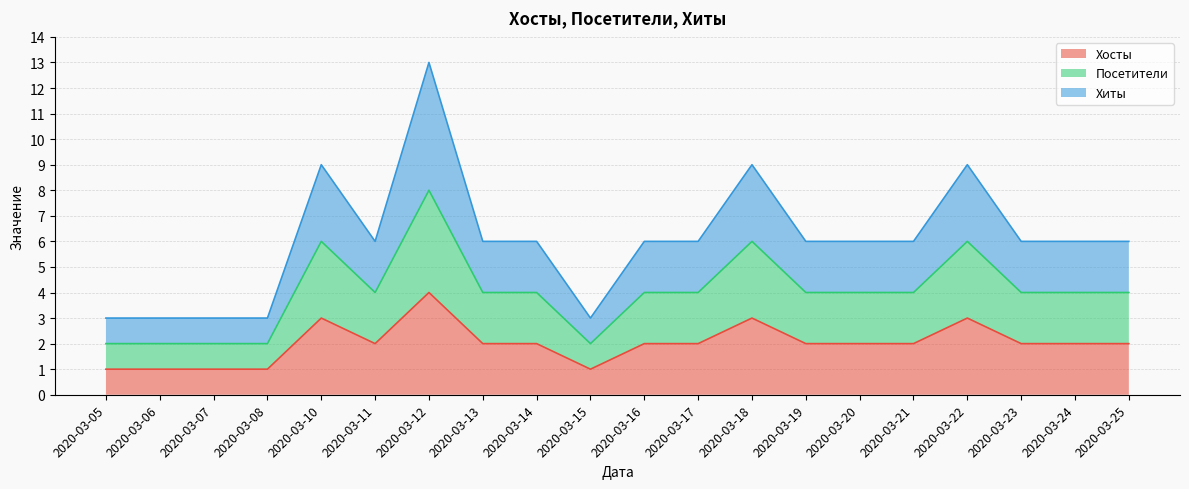

True or false: Хосты and Посетители cross at least once.

False